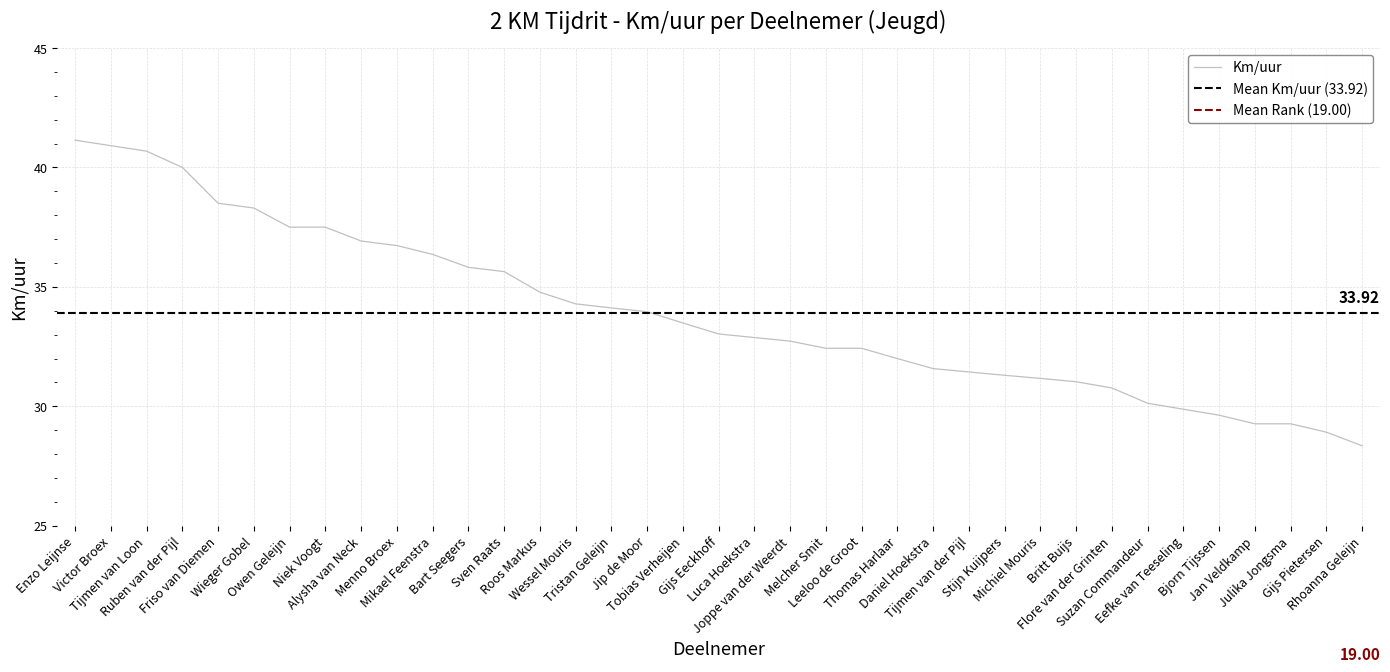

What is the value of the 7th point from the left?

37.5